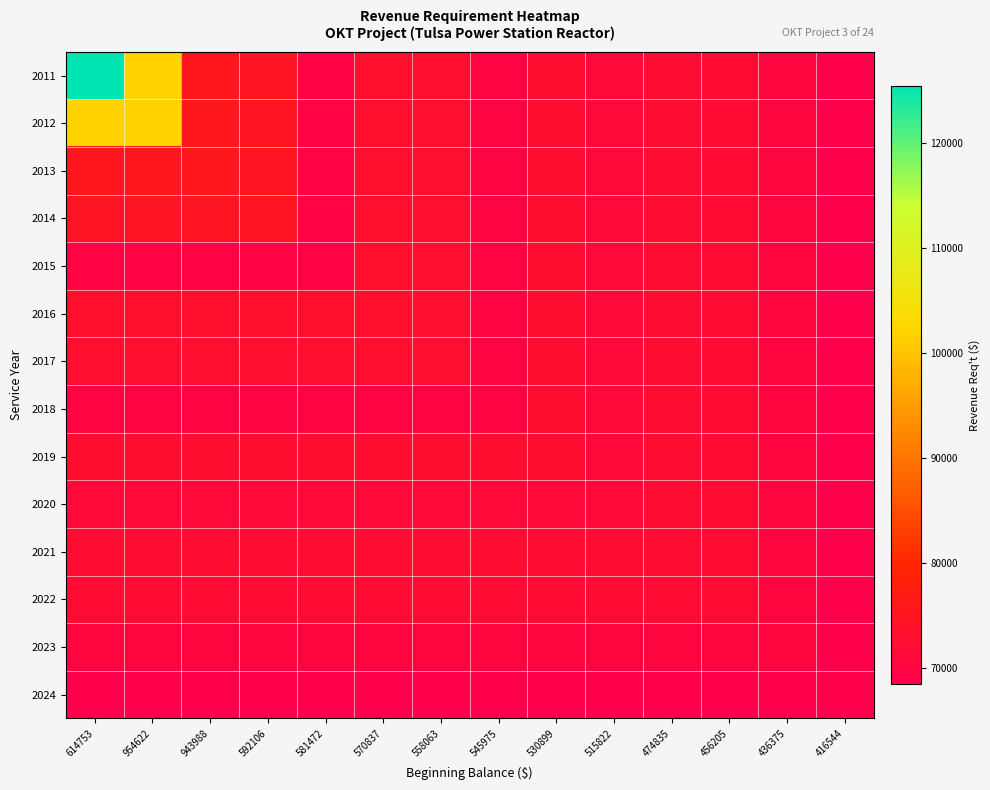

Reading left to right, extract all data points from this chart.

2011: 614753=125484.7	954622=101867.3	943988=75317.2	592106=74612.5	581472=69468.3	570837=72978.2	558063=72776.2	545975=69794.5	530899=72464.8	515822=71183.1	474835=72273.4	456205=72051.4	436375=70276.2	416544=68417.9
2012: 614753=101867.3	954622=101867.3	943988=75317.2	592106=74612.5	581472=69468.3	570837=72978.2	558063=72776.2	545975=69794.5	530899=72464.8	515822=71183.1	474835=72273.4	456205=72051.4	436375=70276.2	416544=68417.9
2013: 614753=75317.2	954622=75317.2	943988=75317.2	592106=74612.5	581472=69468.3	570837=72978.2	558063=72776.2	545975=69794.5	530899=72464.8	515822=71183.1	474835=72273.4	456205=72051.4	436375=70276.2	416544=68417.9
2014: 614753=74612.5	954622=74612.5	943988=74612.5	592106=74612.5	581472=69468.3	570837=72978.2	558063=72776.2	545975=69794.5	530899=72464.8	515822=71183.1	474835=72273.4	456205=72051.4	436375=70276.2	416544=68417.9
2015: 614753=69468.3	954622=69468.3	943988=69468.3	592106=69468.3	581472=69468.3	570837=72978.2	558063=72776.2	545975=69794.5	530899=72464.8	515822=71183.1	474835=72273.4	456205=72051.4	436375=70276.2	416544=68417.9
2016: 614753=72978.2	954622=72978.2	943988=72978.2	592106=72978.2	581472=72978.2	570837=72978.2	558063=72776.2	545975=69794.5	530899=72464.8	515822=71183.1	474835=72273.4	456205=72051.4	436375=70276.2	416544=68417.9
2017: 614753=72776.2	954622=72776.2	943988=72776.2	592106=72776.2	581472=72776.2	570837=72776.2	558063=72776.2	545975=69794.5	530899=72464.8	515822=71183.1	474835=72273.4	456205=72051.4	436375=70276.2	416544=68417.9
2018: 614753=69794.5	954622=69794.5	943988=69794.5	592106=69794.5	581472=69794.5	570837=69794.5	558063=69794.5	545975=69794.5	530899=72464.8	515822=71183.1	474835=72273.4	456205=72051.4	436375=70276.2	416544=68417.9
2019: 614753=72464.8	954622=72464.8	943988=72464.8	592106=72464.8	581472=72464.8	570837=72464.8	558063=72464.8	545975=72464.8	530899=72464.8	515822=71183.1	474835=72273.4	456205=72051.4	436375=70276.2	416544=68417.9
2020: 614753=71183.1	954622=71183.1	943988=71183.1	592106=71183.1	581472=71183.1	570837=71183.1	558063=71183.1	545975=71183.1	530899=71183.1	515822=71183.1	474835=72273.4	456205=72051.4	436375=70276.2	416544=68417.9
2021: 614753=72273.4	954622=72273.4	943988=72273.4	592106=72273.4	581472=72273.4	570837=72273.4	558063=72273.4	545975=72273.4	530899=72273.4	515822=72273.4	474835=72273.4	456205=72051.4	436375=70276.2	416544=68417.9
2022: 614753=72051.4	954622=72051.4	943988=72051.4	592106=72051.4	581472=72051.4	570837=72051.4	558063=72051.4	545975=72051.4	530899=72051.4	515822=72051.4	474835=72051.4	456205=72051.4	436375=70276.2	416544=68417.9
2023: 614753=70276.2	954622=70276.2	943988=70276.2	592106=70276.2	581472=70276.2	570837=70276.2	558063=70276.2	545975=70276.2	530899=70276.2	515822=70276.2	474835=70276.2	456205=70276.2	436375=70276.2	416544=68417.9
2024: 614753=68417.9	954622=68417.9	943988=68417.9	592106=68417.9	581472=68417.9	570837=68417.9	558063=68417.9	545975=68417.9	530899=68417.9	515822=68417.9	474835=68417.9	456205=68417.9	436375=68417.9	416544=68417.9